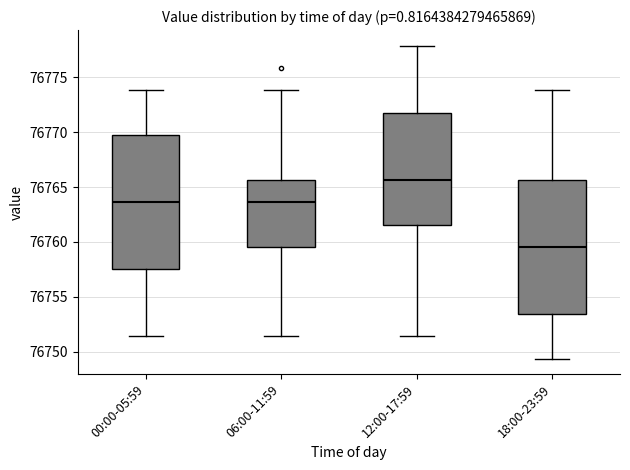

Which box has the lowest median line?

18:00-23:59